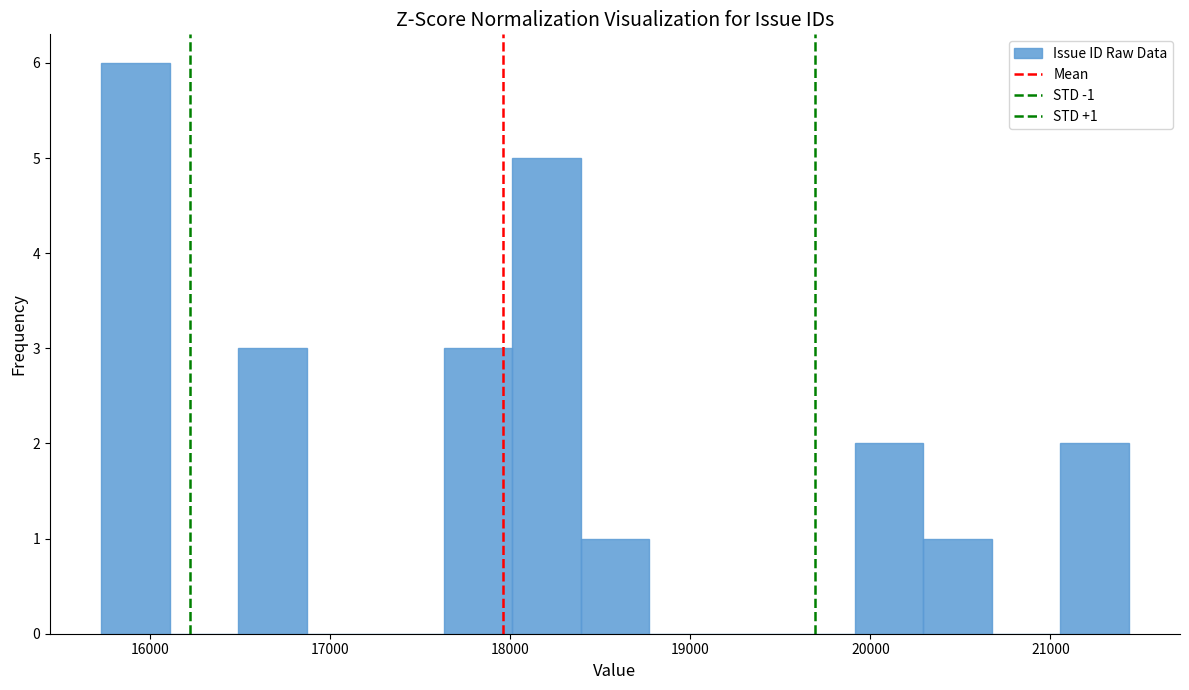

Around what value on the x-axis is the tallest bar? Give the approximate position of its centre, as read against the axis.

15900